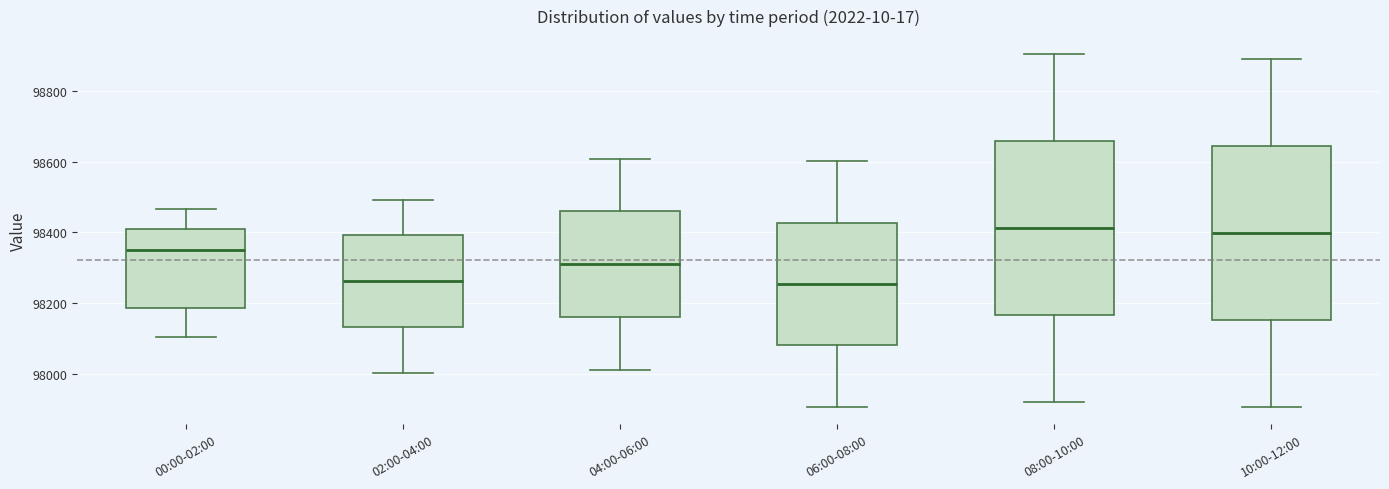

Reading left to right, read every box against the y-axis: the position of its median line, the range the box covers, and the ends of its whiskers. The values are not printed on the chart, so give them approximately, as read against the axis.

00:00-02:00: median 98340, box 98180 to 98400, whiskers 98100 to 98460
02:00-04:00: median 98260, box 98140 to 98400, whiskers 98000 to 98500
04:00-06:00: median 98300, box 98160 to 98460, whiskers 98020 to 98600
06:00-08:00: median 98260, box 98080 to 98420, whiskers 97900 to 98600
08:00-10:00: median 98420, box 98160 to 98660, whiskers 97920 to 98900
10:00-12:00: median 98400, box 98160 to 98640, whiskers 97900 to 98900